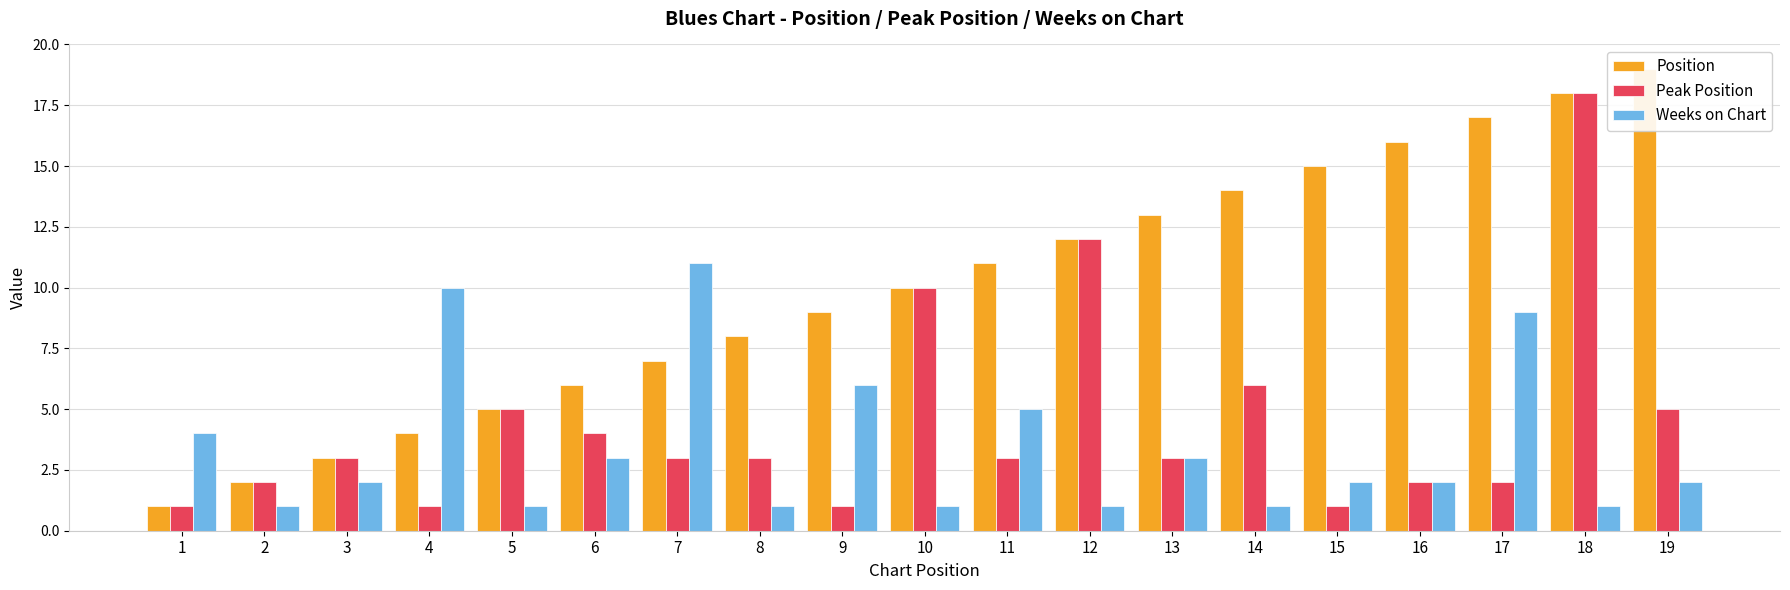

What are all the series names shown in the legend?

Position, Peak Position, Weeks on Chart